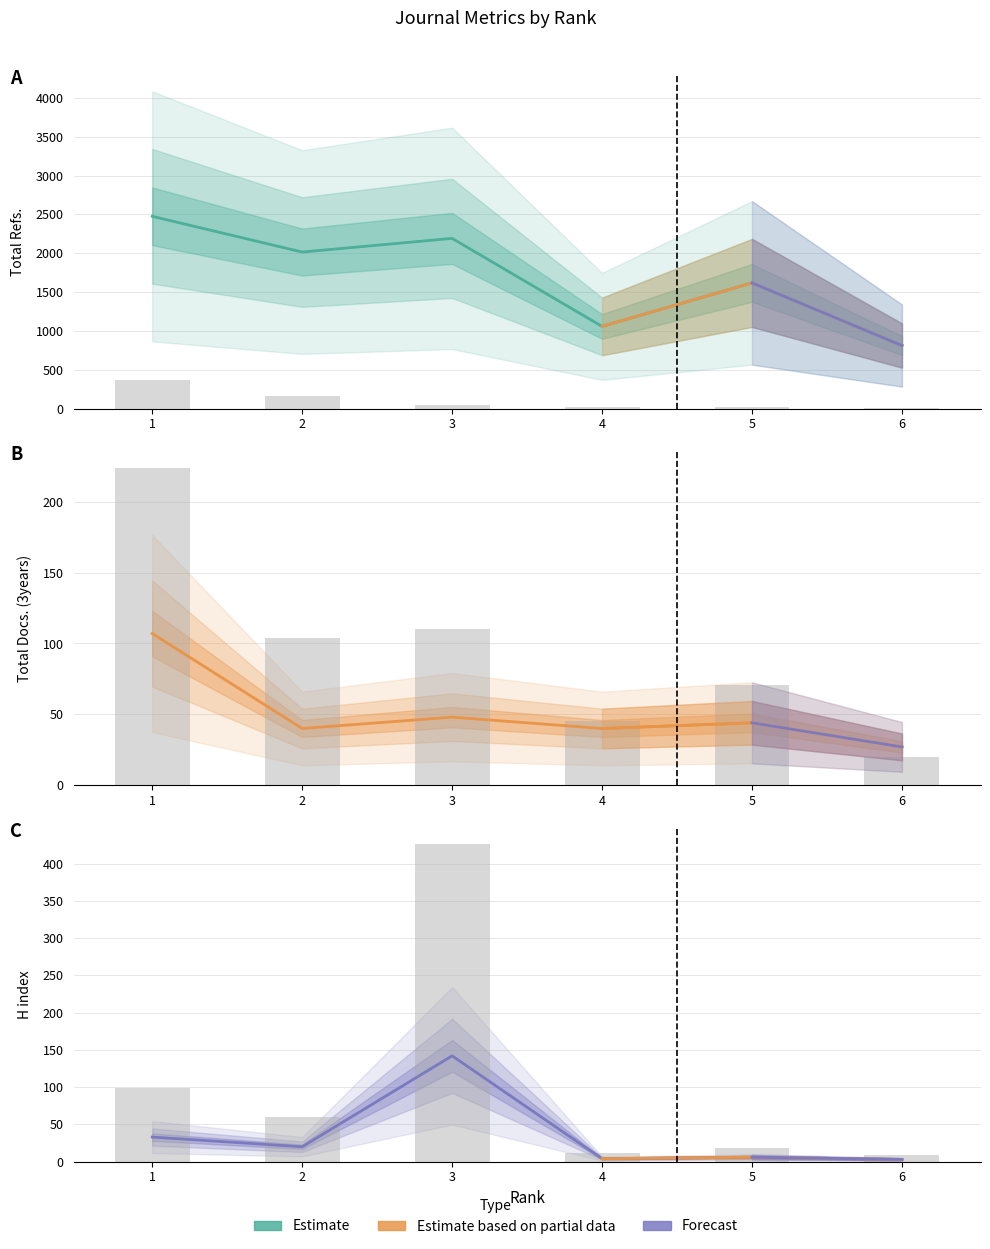

What is the value of the Total Cites (3years) bar at the 5th from the left?

21